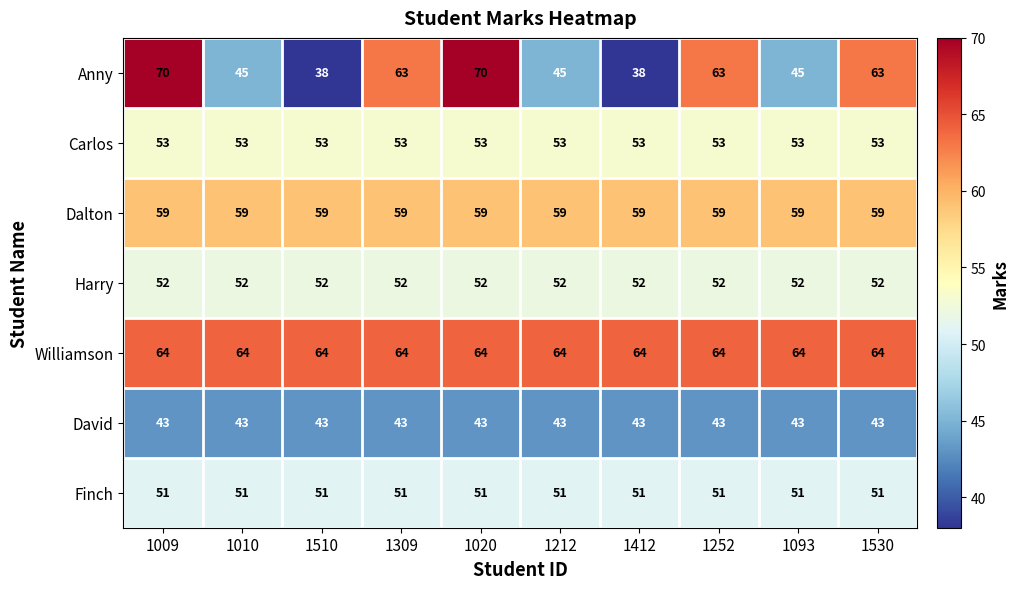

How many Anny values are between 45 and 63?

6